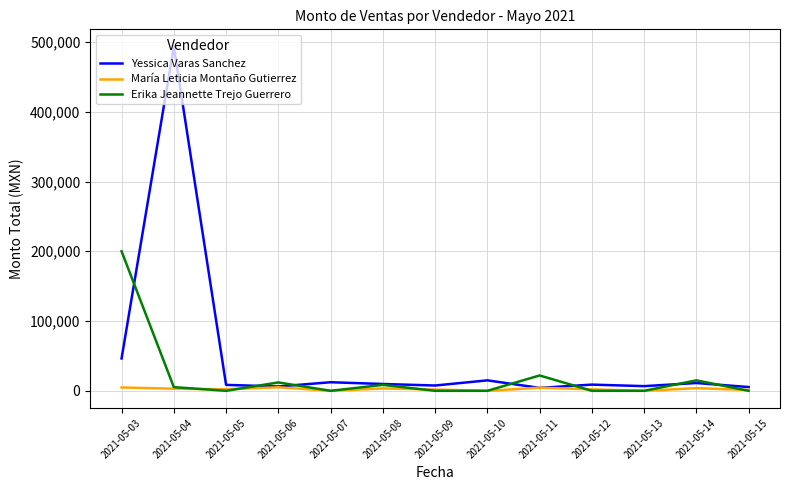

At which label is Yessica Varas Sanchez closest to 248827?

2021-05-03